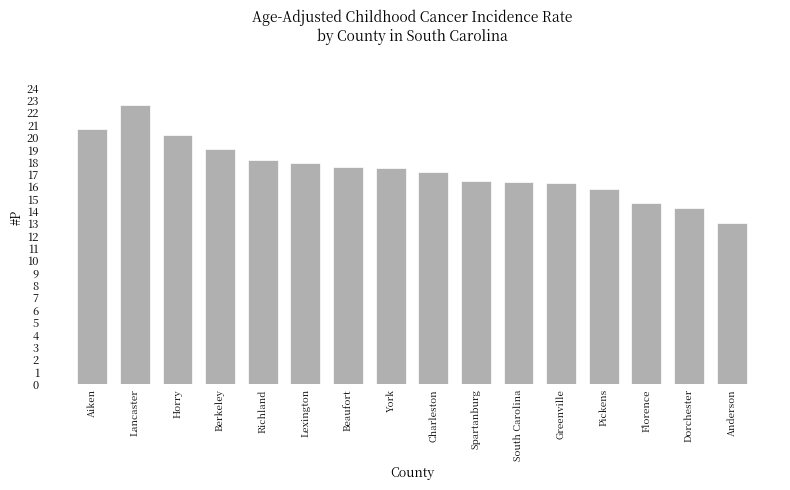

How many bars are there in total?

16